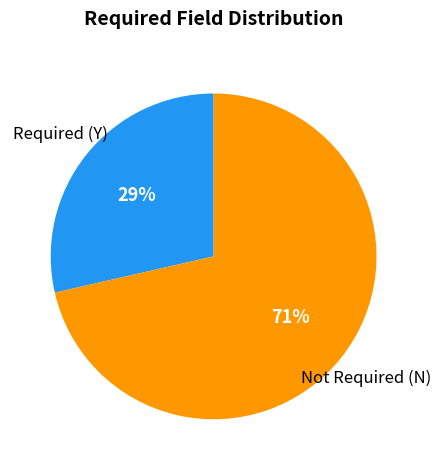

Is there any slice that represents more than half of the pie?

Yes